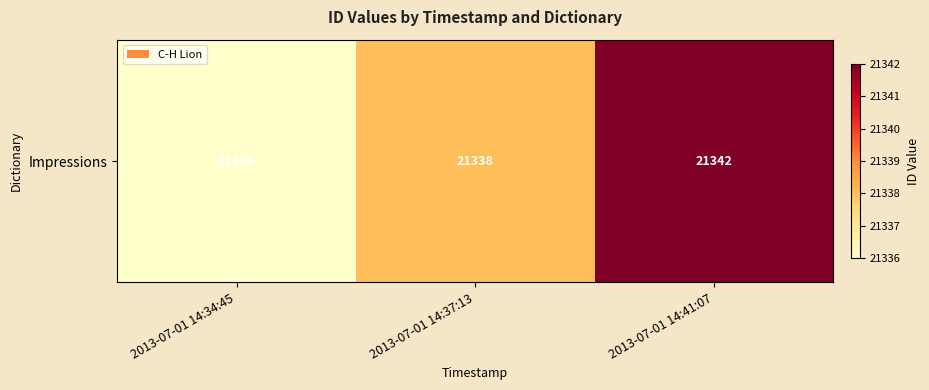

What is the greatest value displayed?

21342